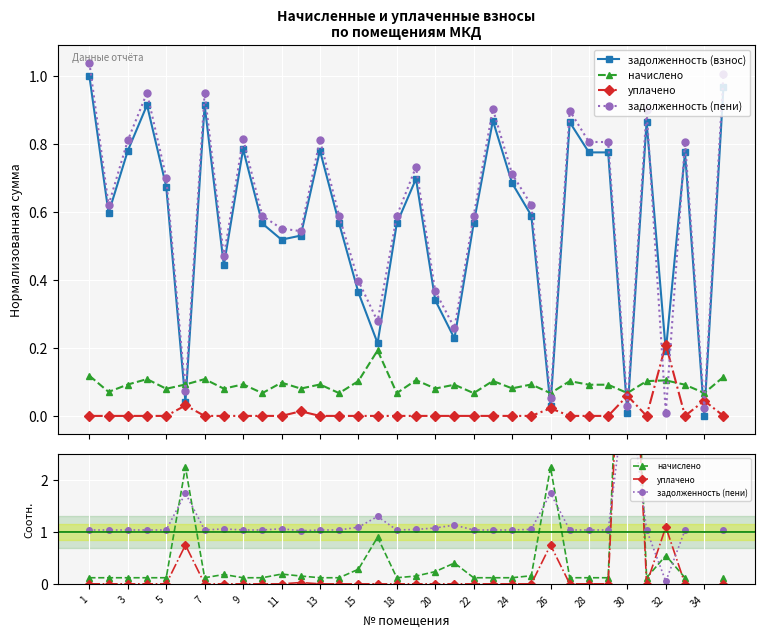

The начислено series shows 0.1 at 27. True or false?

False